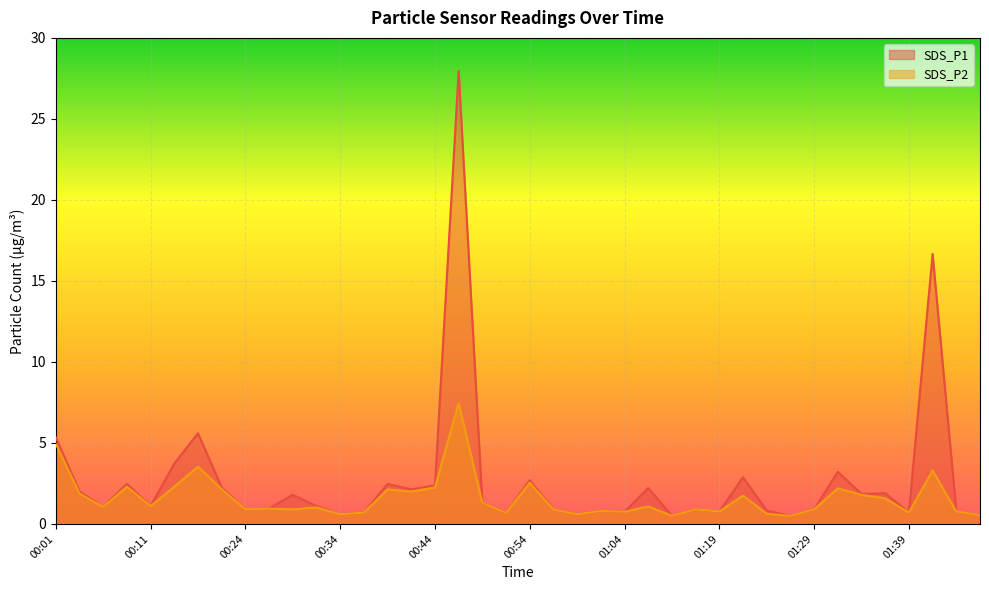

Rank the series by their maximum value, from lowest to highest.

SDS_P2, SDS_P1